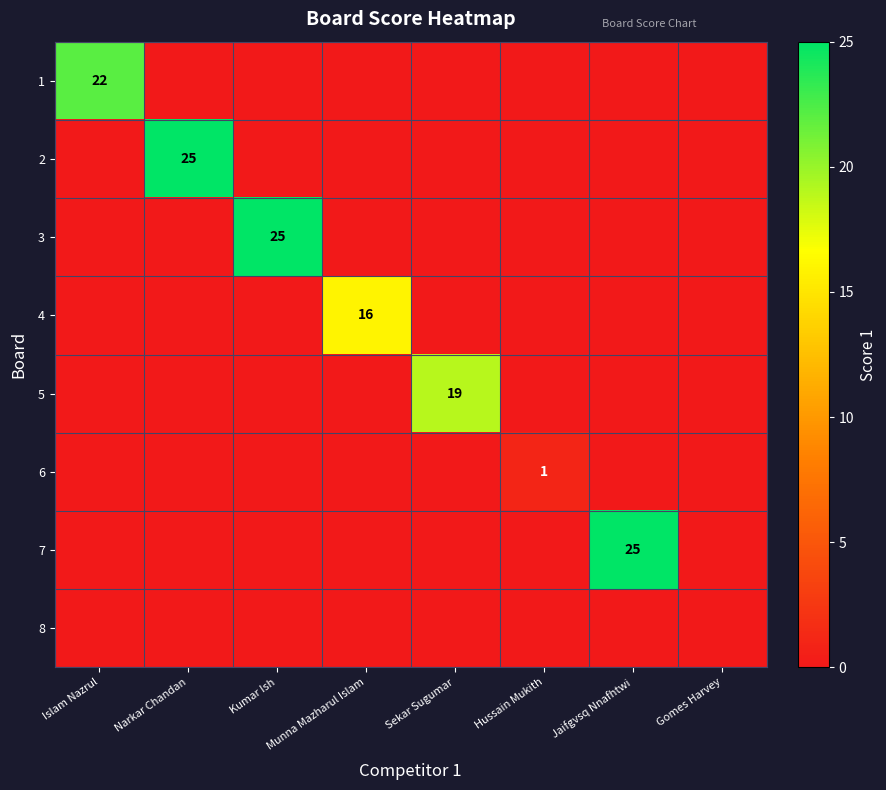

Where is 6 nearest to the value 0?

Islam Nazrul